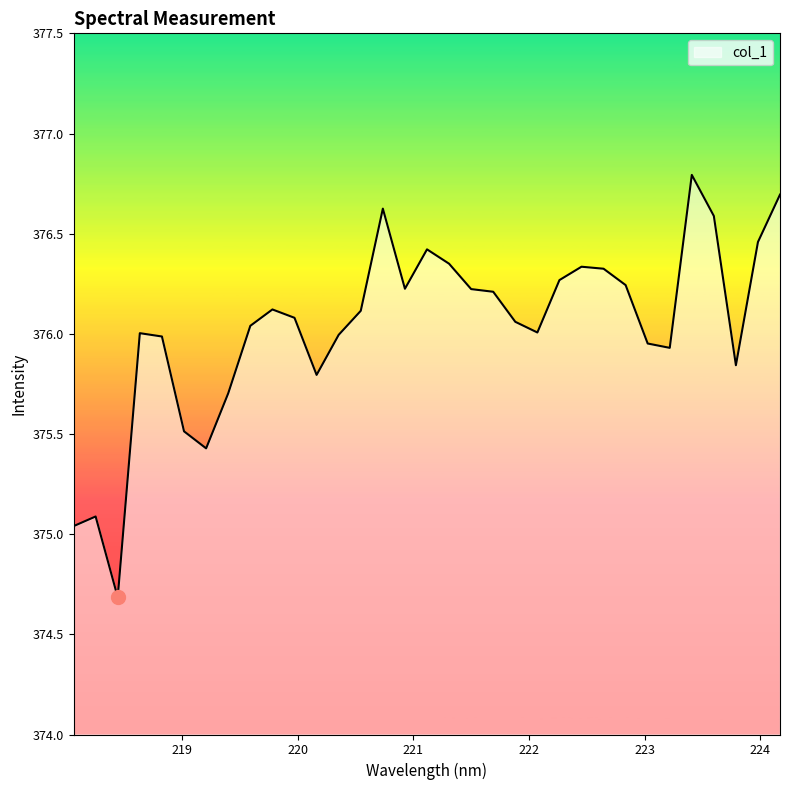

What is the minimum value shown in the chart?

374.7